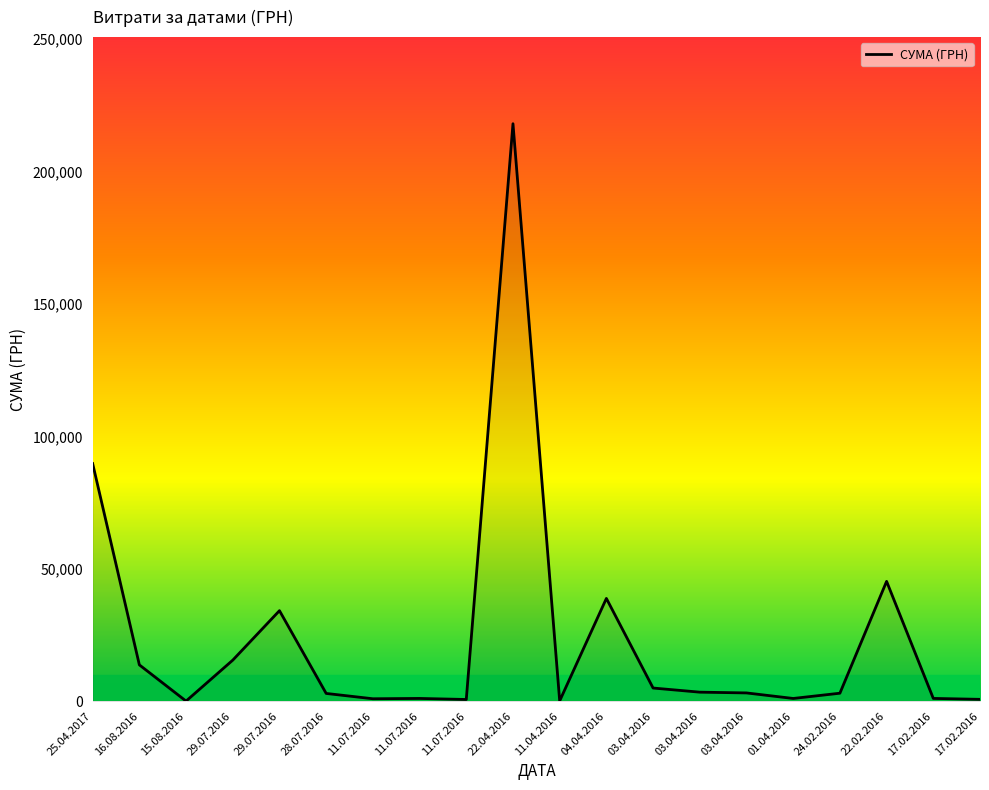

Rank the categories by value from highest to lowest.

22.04.2016, 25.04.2017, 22.02.2016, 04.04.2016, 29.07.2016, 29.07.2016, 16.08.2016, 03.04.2016, 03.04.2016, 03.04.2016, 24.02.2016, 28.07.2016, 17.02.2016, 11.07.2016, 01.04.2016, 11.07.2016, 17.02.2016, 11.07.2016, 11.04.2016, 15.08.2016